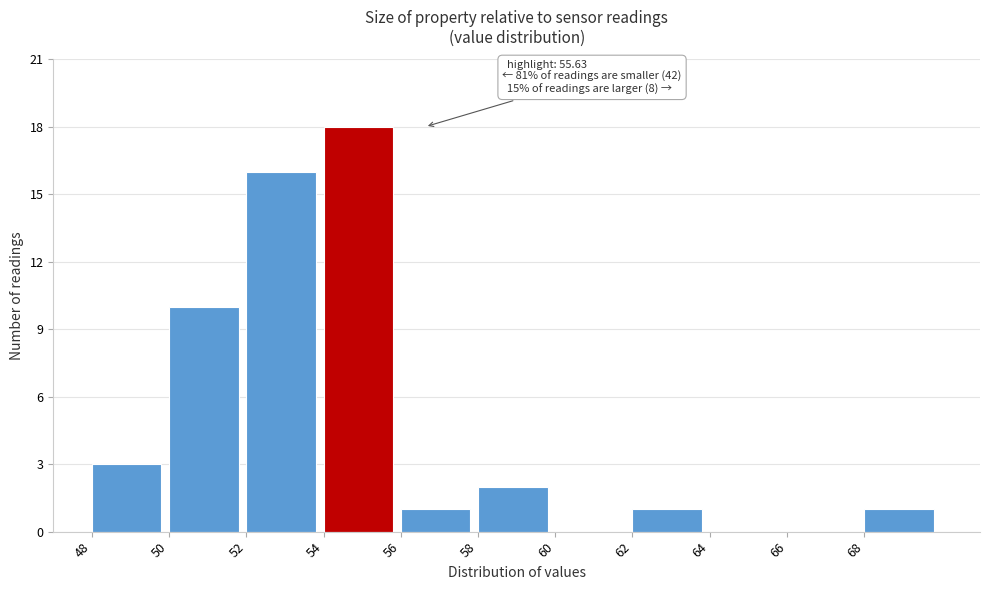

Over which range of the x-axis is the bar tallest?

54 to 56